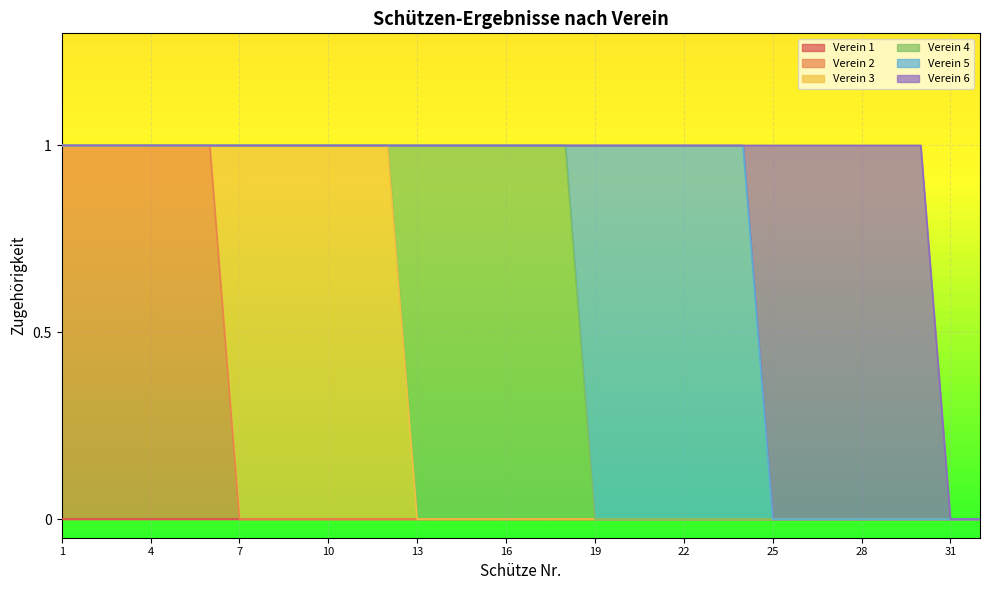

True or false: Verein 4 and Verein 6 cross at least once.

False